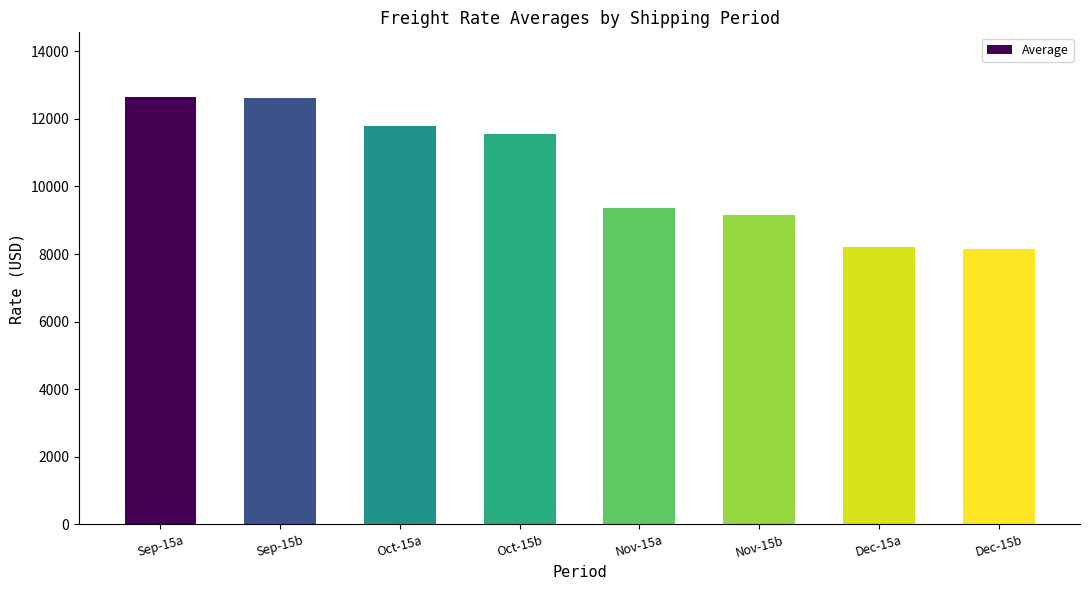

What is the change in value from Oct-15a to Dec-15b?

-3663